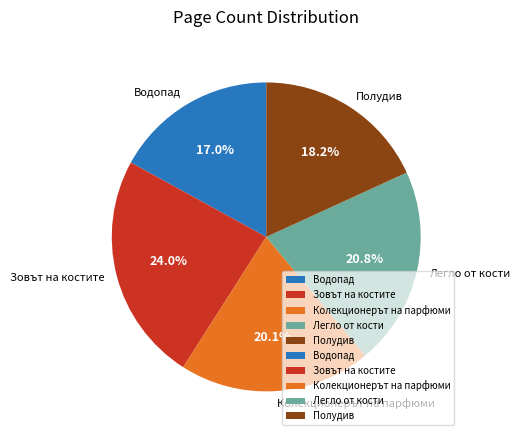

How many slices are in this pie chart?

5